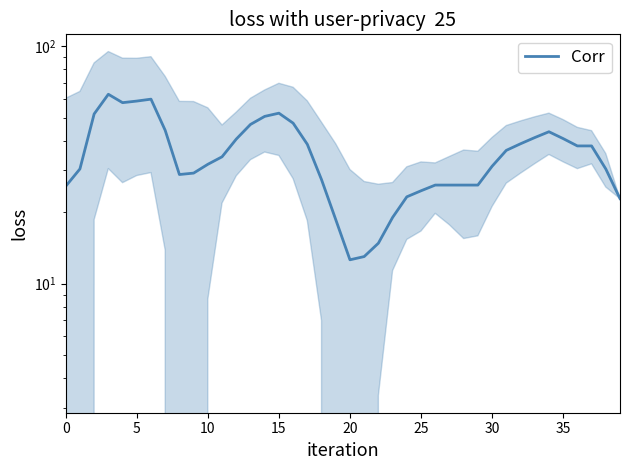

How many points are higher than both their immediate neighbors (excluding endpoints)?

4